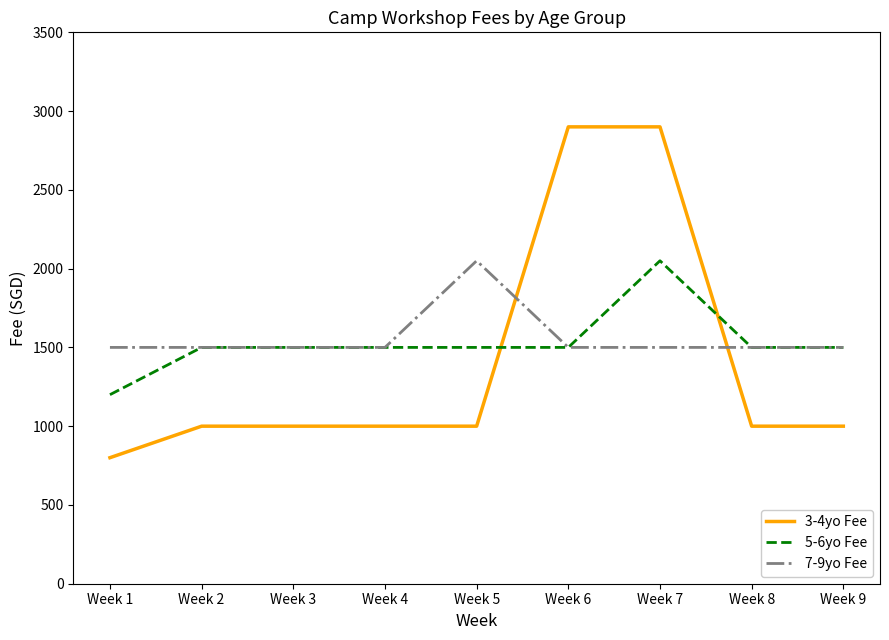

Reading left to right, list all the values displayed in this chart.

3-4yo Fee: Week 1=800	Week 2=1000	Week 3=1000	Week 4=1000	Week 5=1000	Week 6=2900	Week 7=2900	Week 8=1000	Week 9=1000
5-6yo Fee: Week 1=1200	Week 2=1500	Week 3=1500	Week 4=1500	Week 5=1500	Week 6=1500	Week 7=2050	Week 8=1500	Week 9=1500
7-9yo Fee: Week 1=1500	Week 2=1500	Week 3=1500	Week 4=1500	Week 5=2050	Week 6=1500	Week 7=1500	Week 8=1500	Week 9=1500